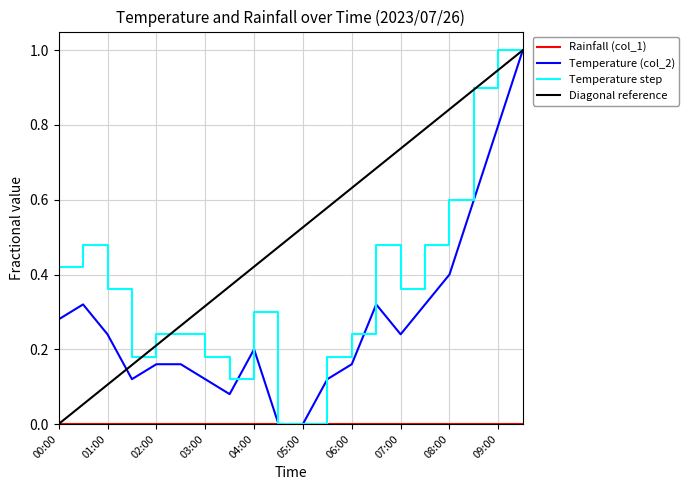

Which series has the largest total across all categories?

Diagonal reference